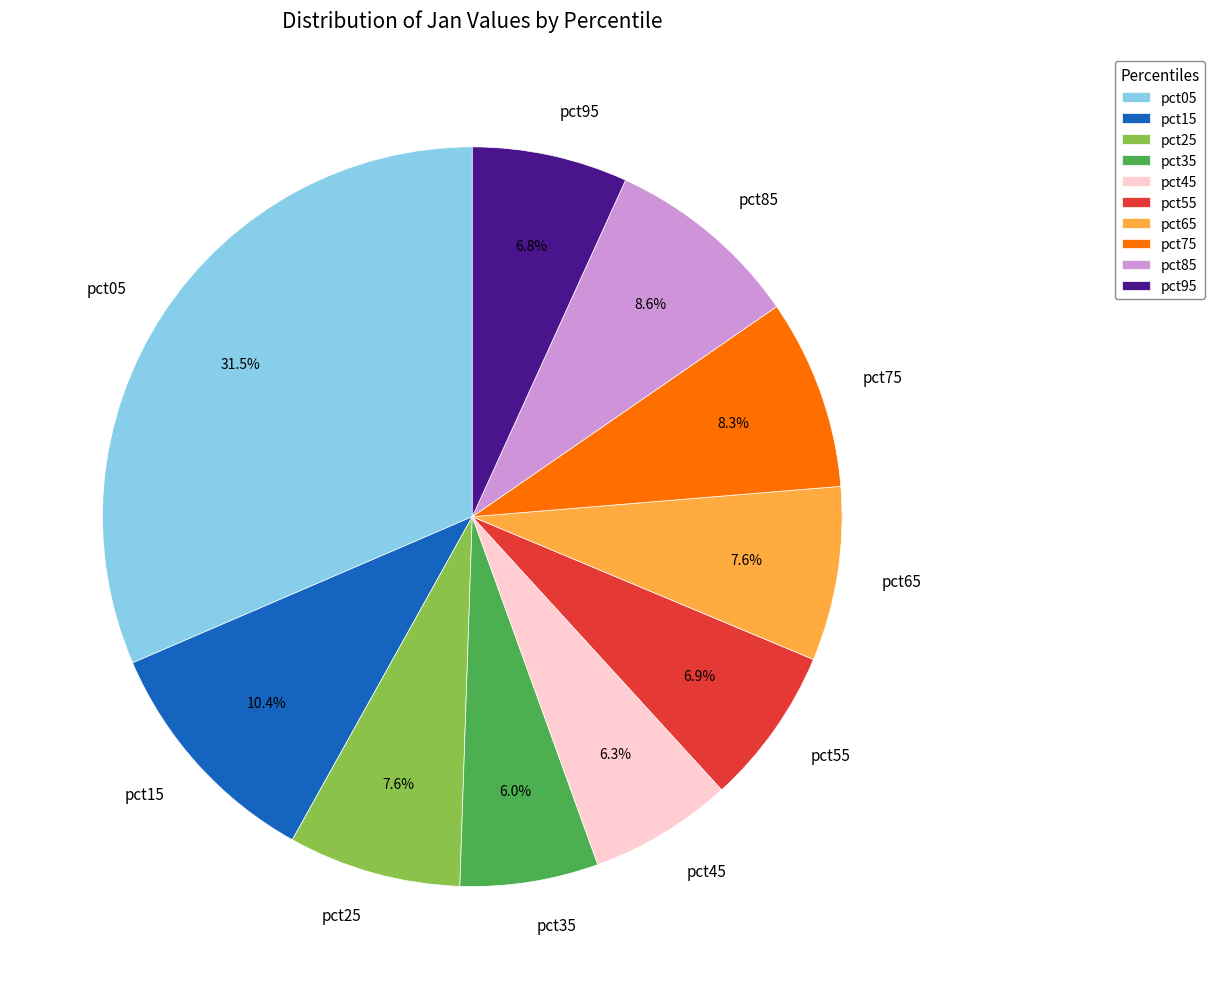

Which slice is the largest?

pct05